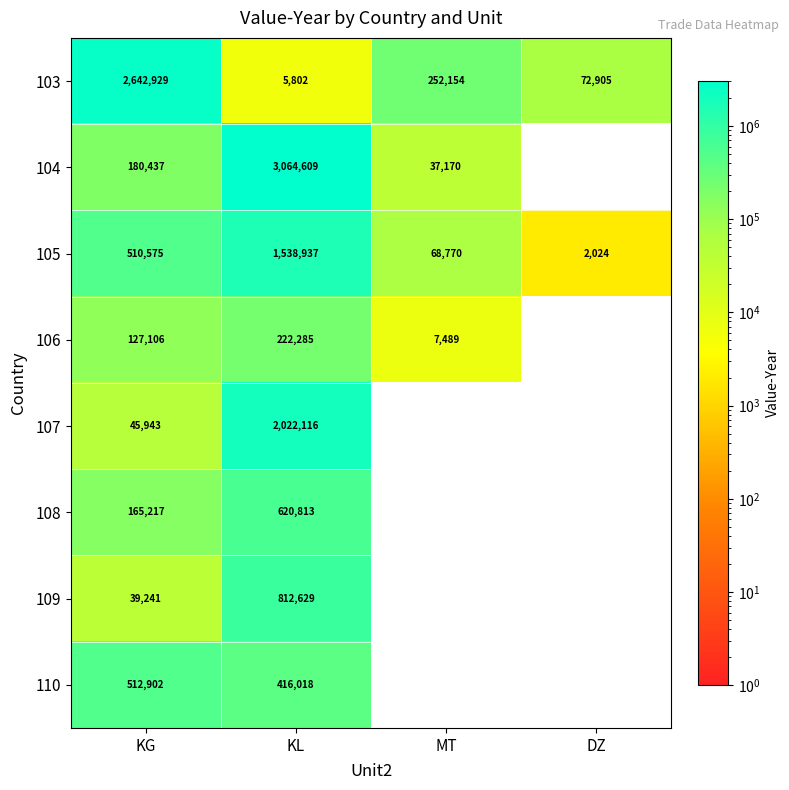

Is it true that 106 equals 7489 at MT?

True